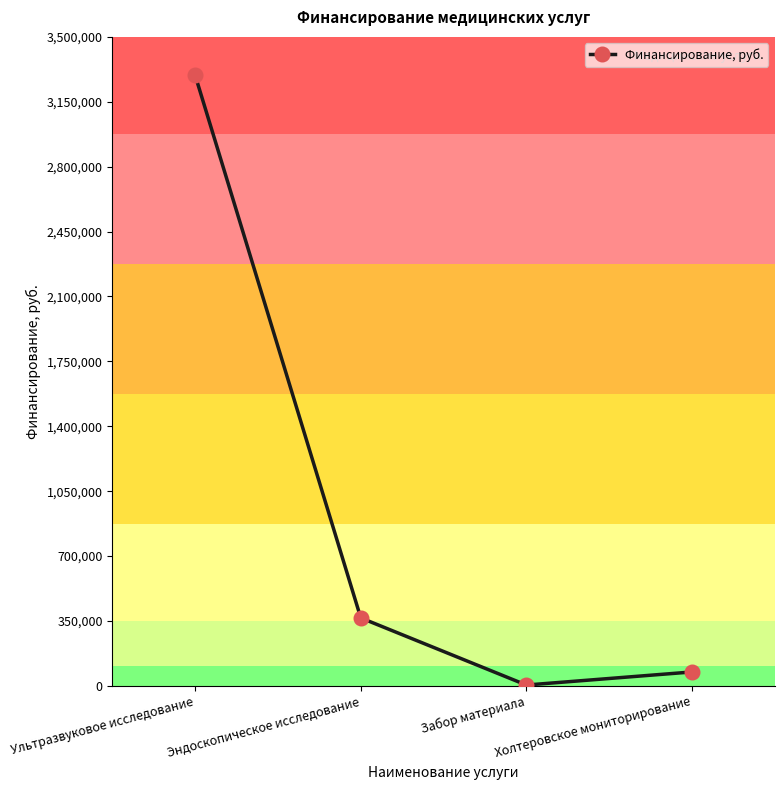

Rank the categories by value from highest to lowest.

Ультразвуковое исследование, Эндоскопическое исследование, Холтеровское мониторирование, Забор материала